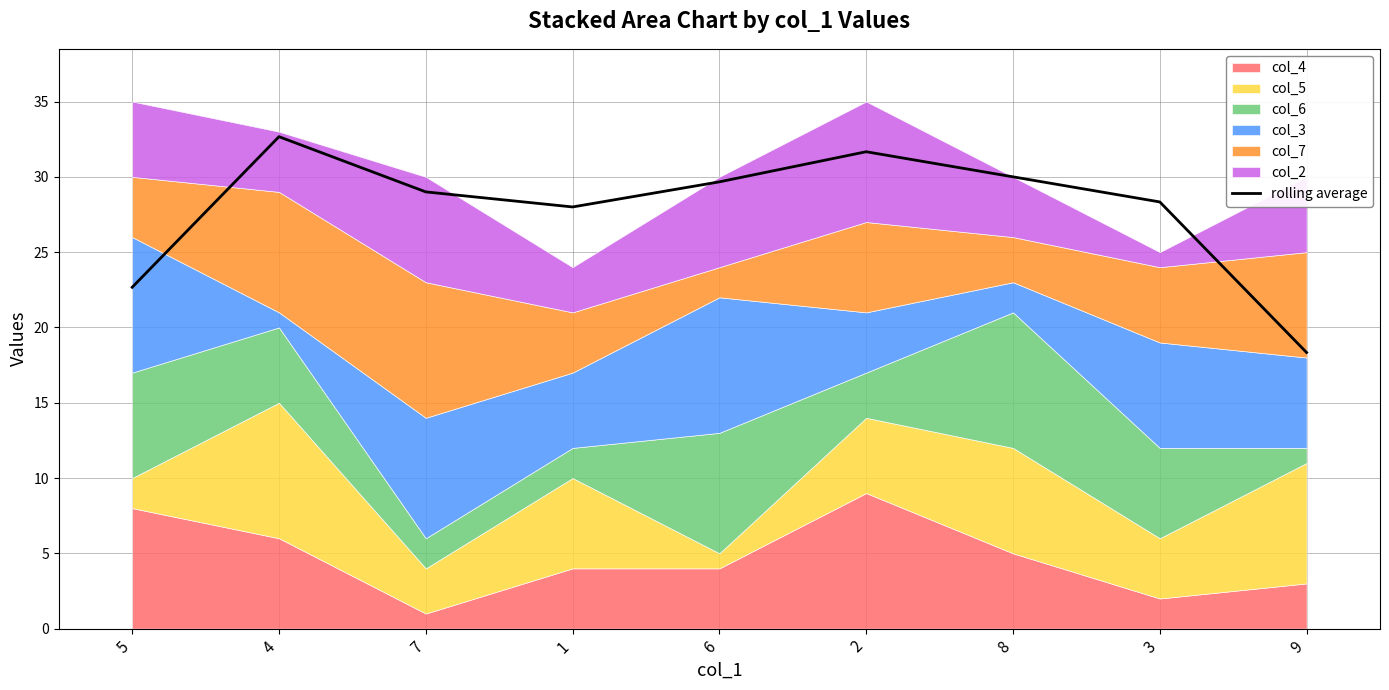

What is the change in value from 5 to 7?

+6.3